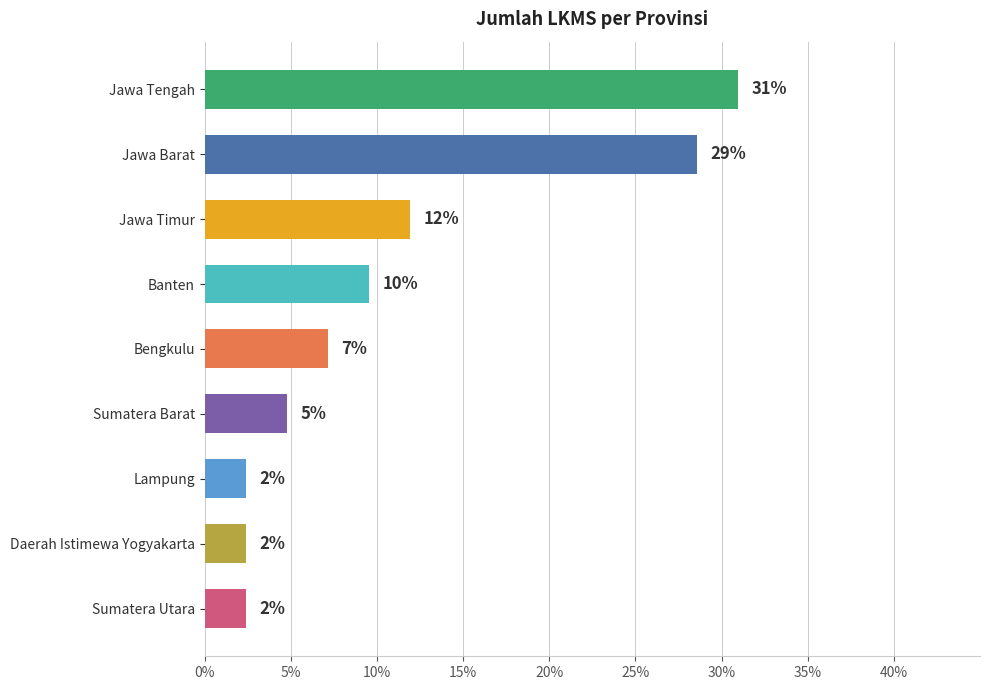

Are the bars horizontal?

Yes